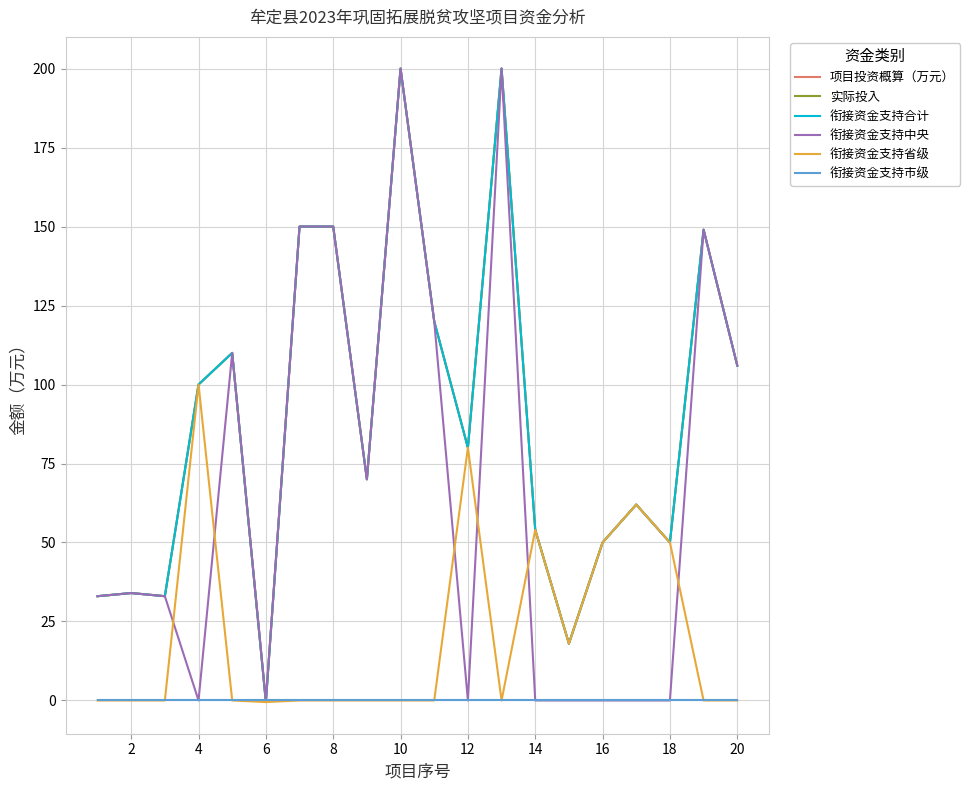

How many interior local valleys does the 衔接资金支持省级 series have?

3